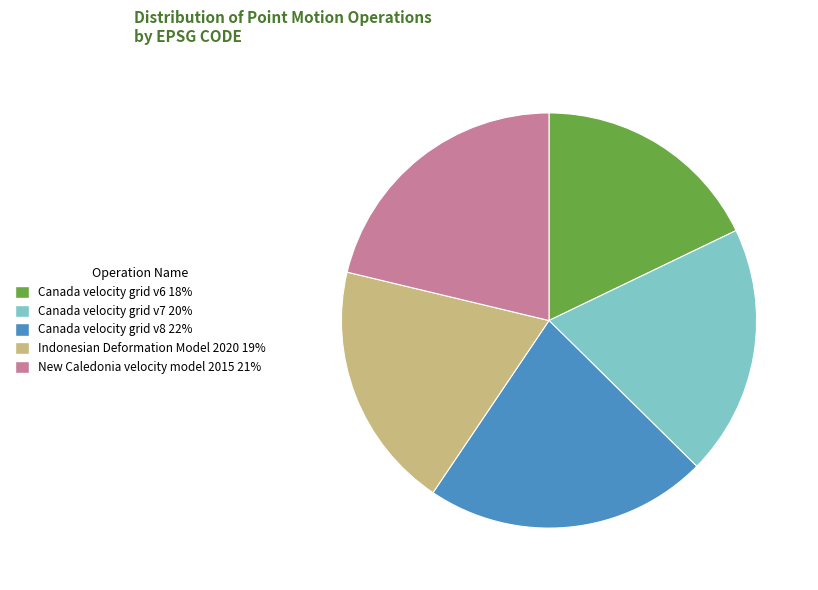

Count the number of slices in the pie.

5